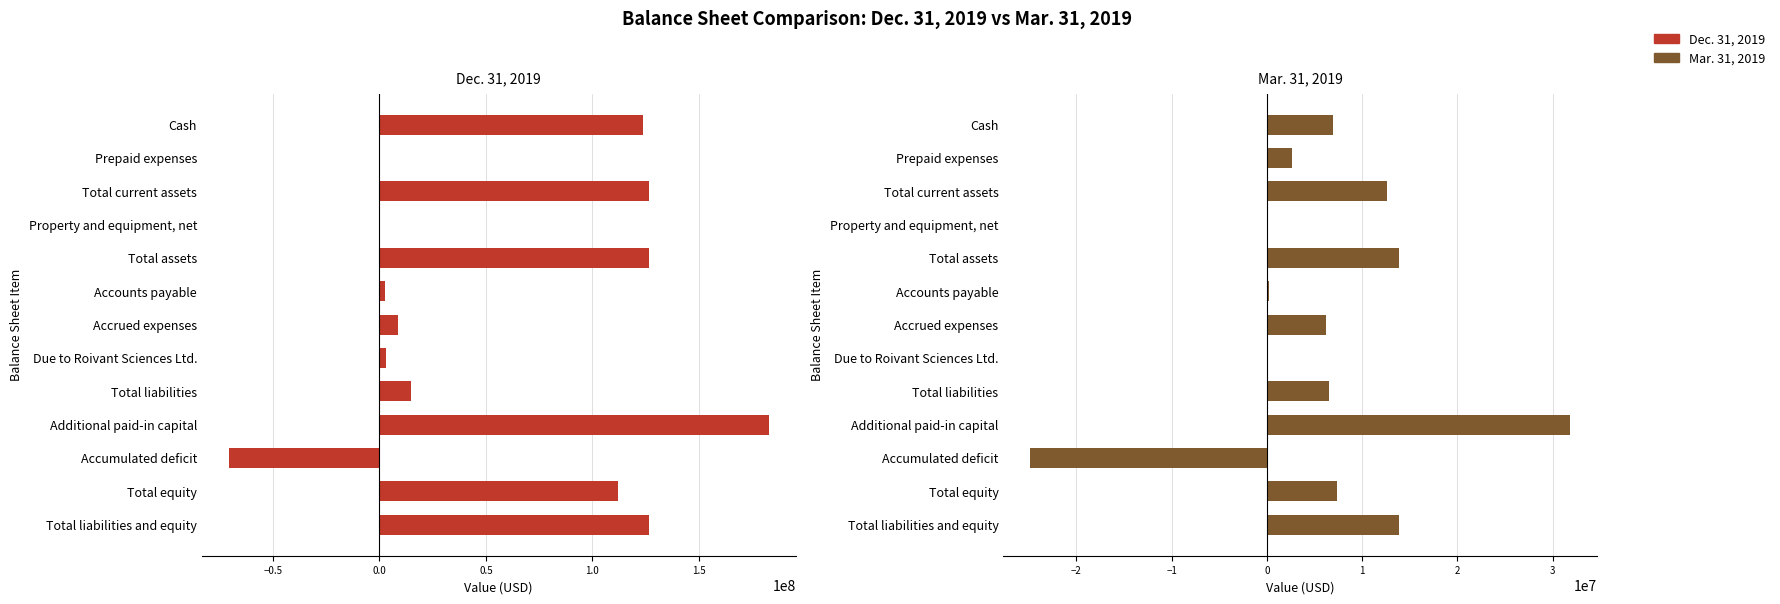

What is the sum of all Dec. 31, 2019 values?

756706936